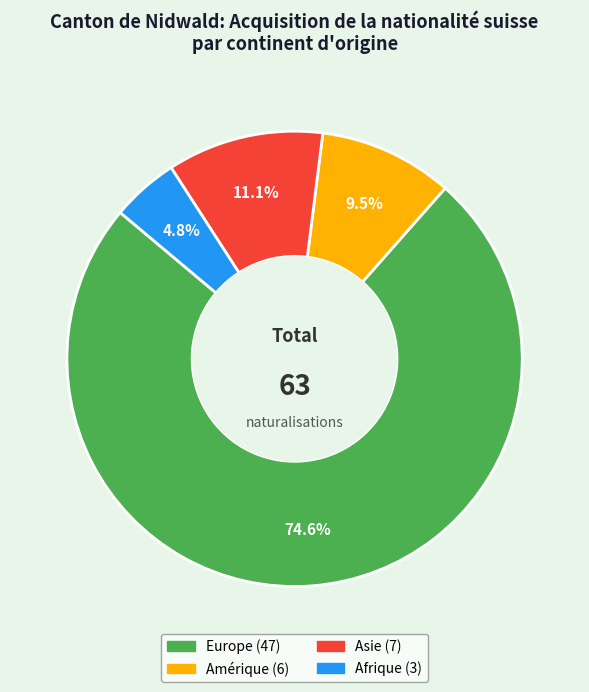

Does any single category account for the majority?

Yes